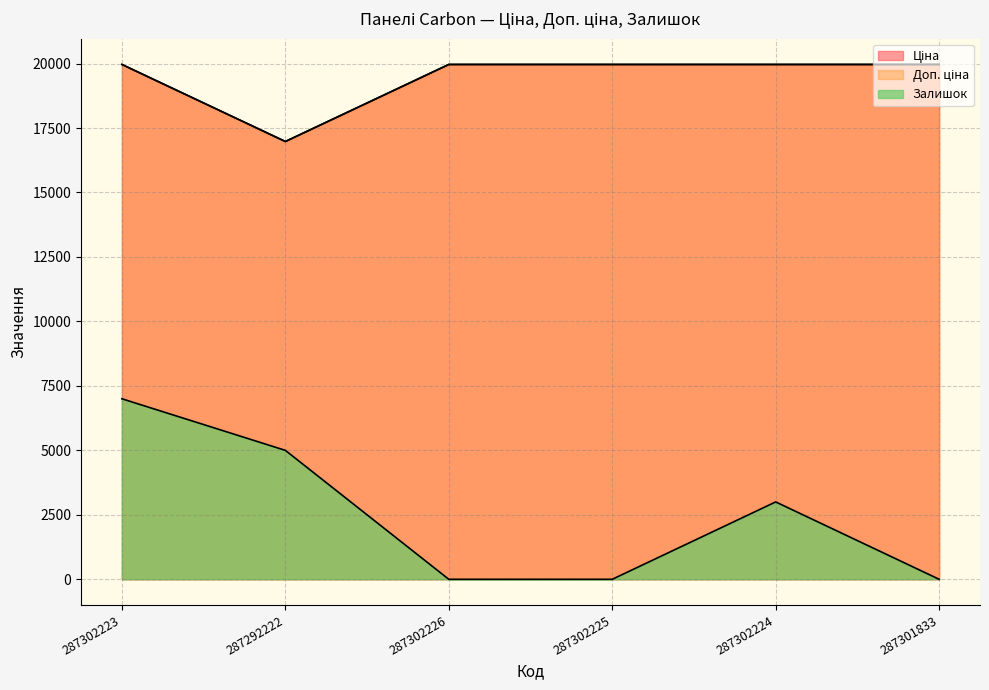

What is the difference between the second highest and minimum values in the Доп. ціна series?

2987.8